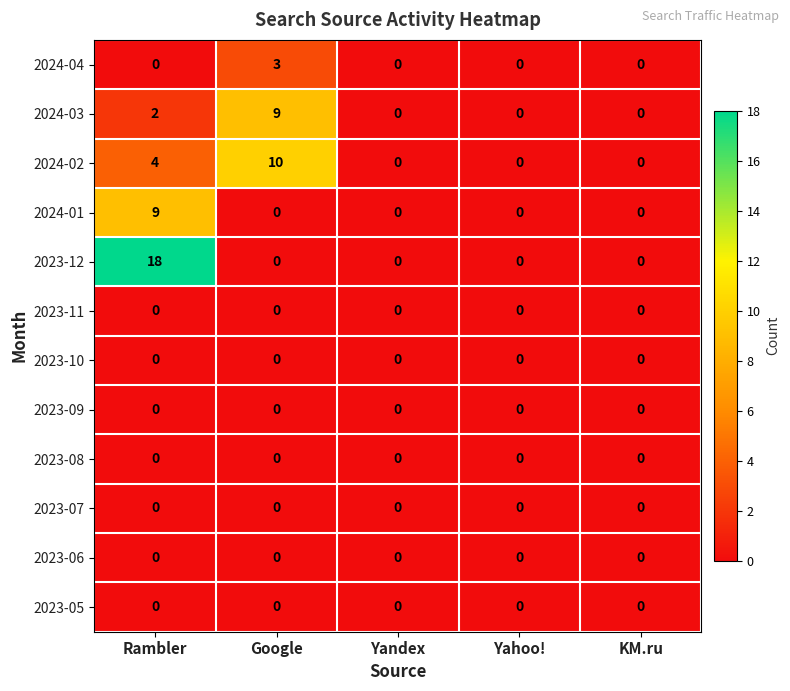

What is the total value across all series at Google?

22